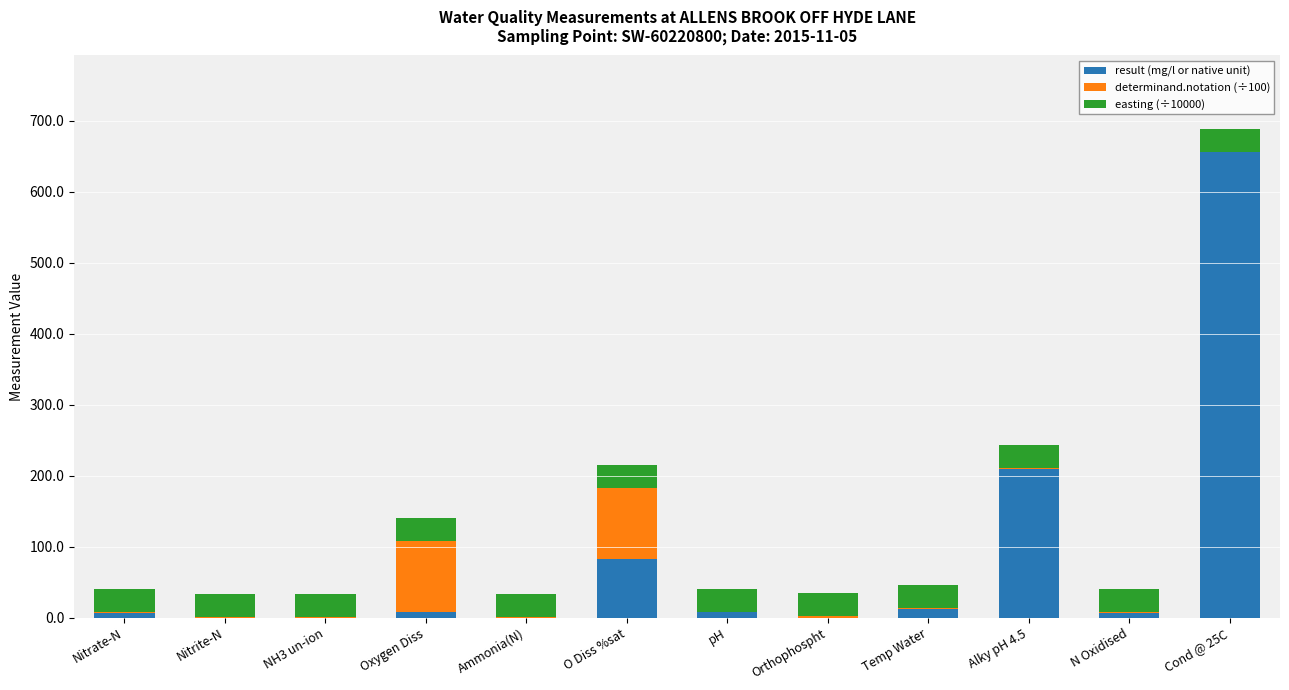

What is the maximum value for result (mg/l or native unit)?

655.0